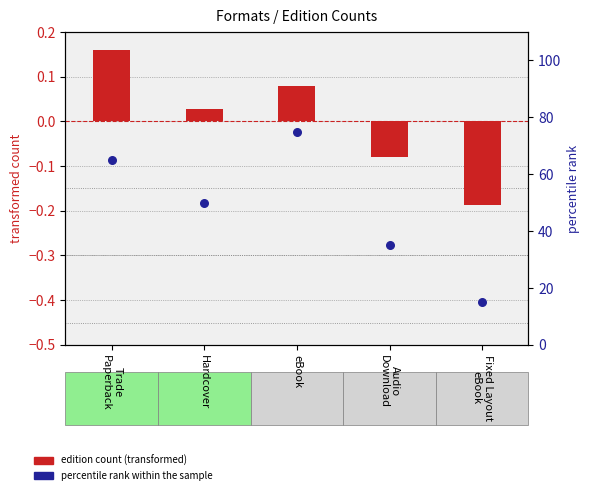

Which series has the largest total across all categories?

percentile rank within the sample